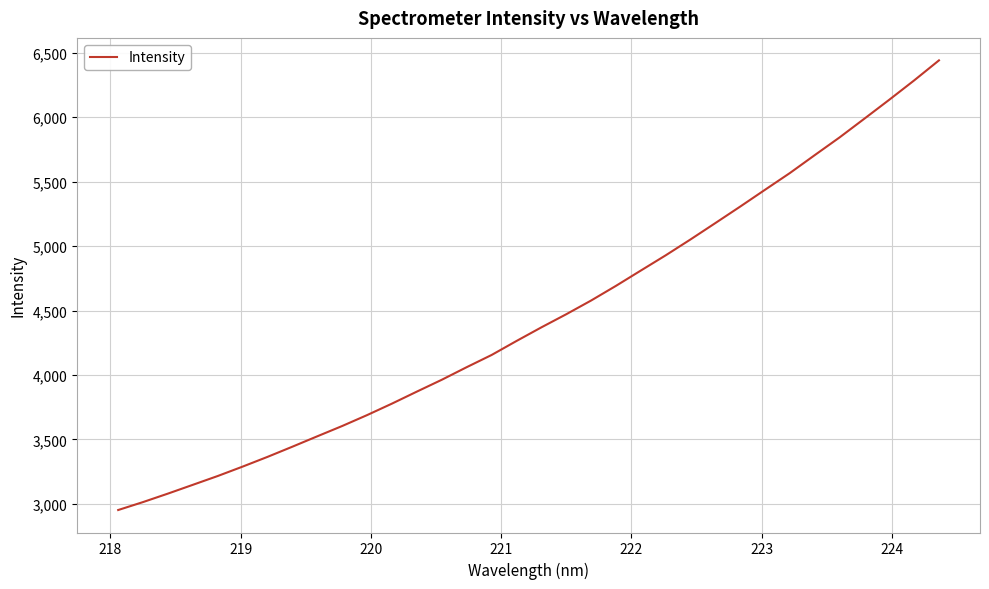

What is the minimum value shown in the chart?

2952.6